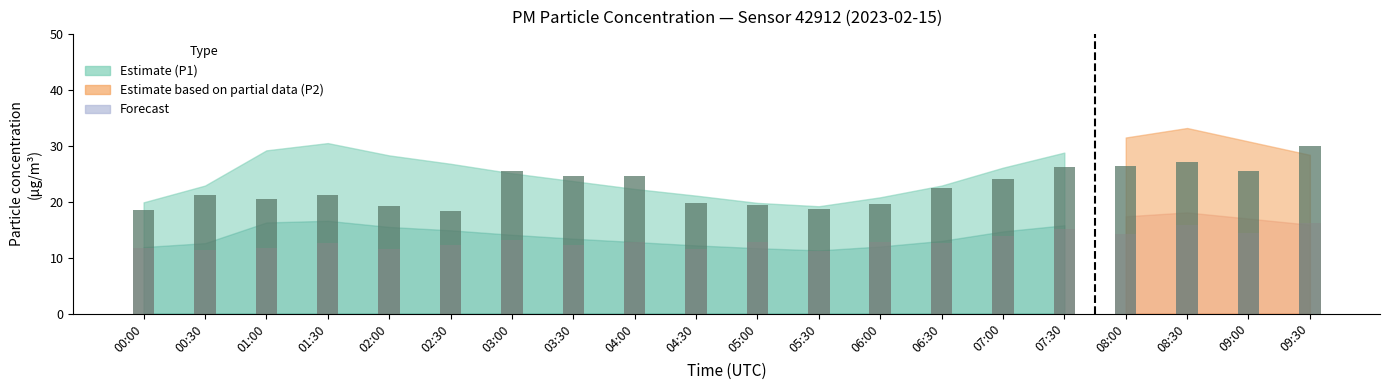

At which label does P1 raw first exceed 22?

03:00